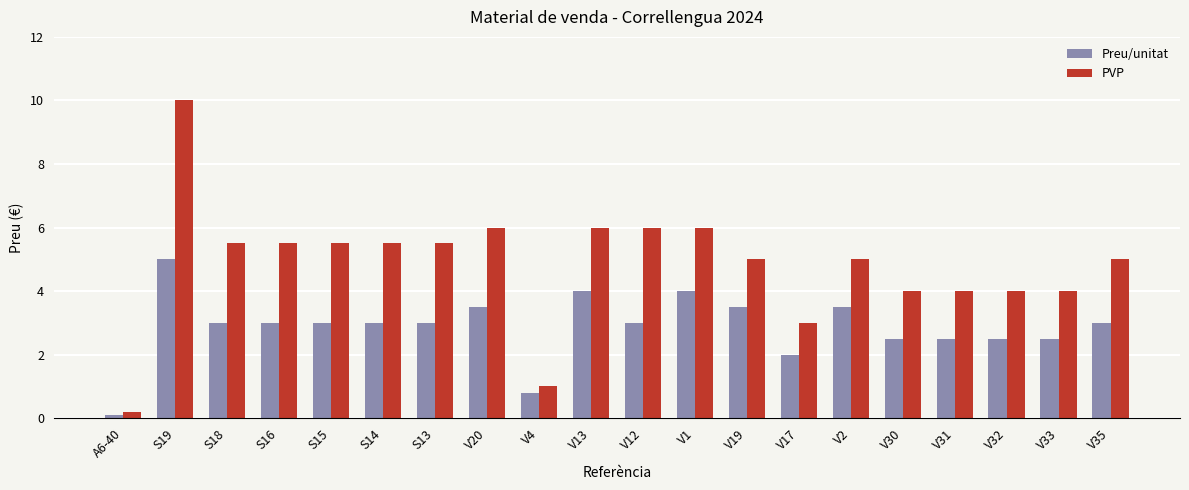

Rank the series by their average value, from highest to lowest.

PVP, Preu/unitat